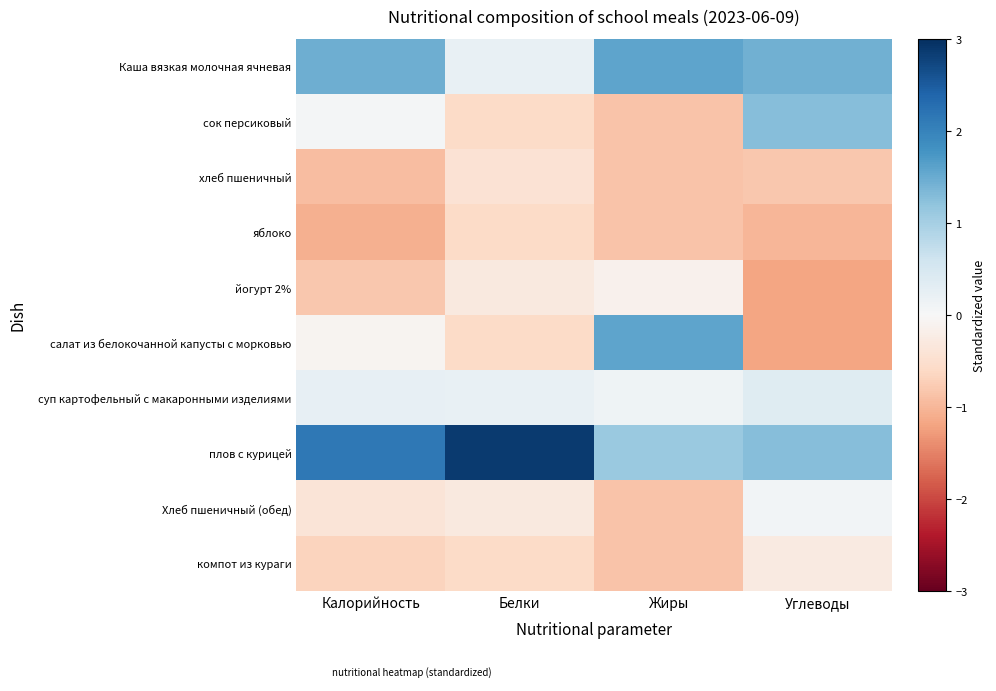

At which category is the sum across all series the highest?

Белки